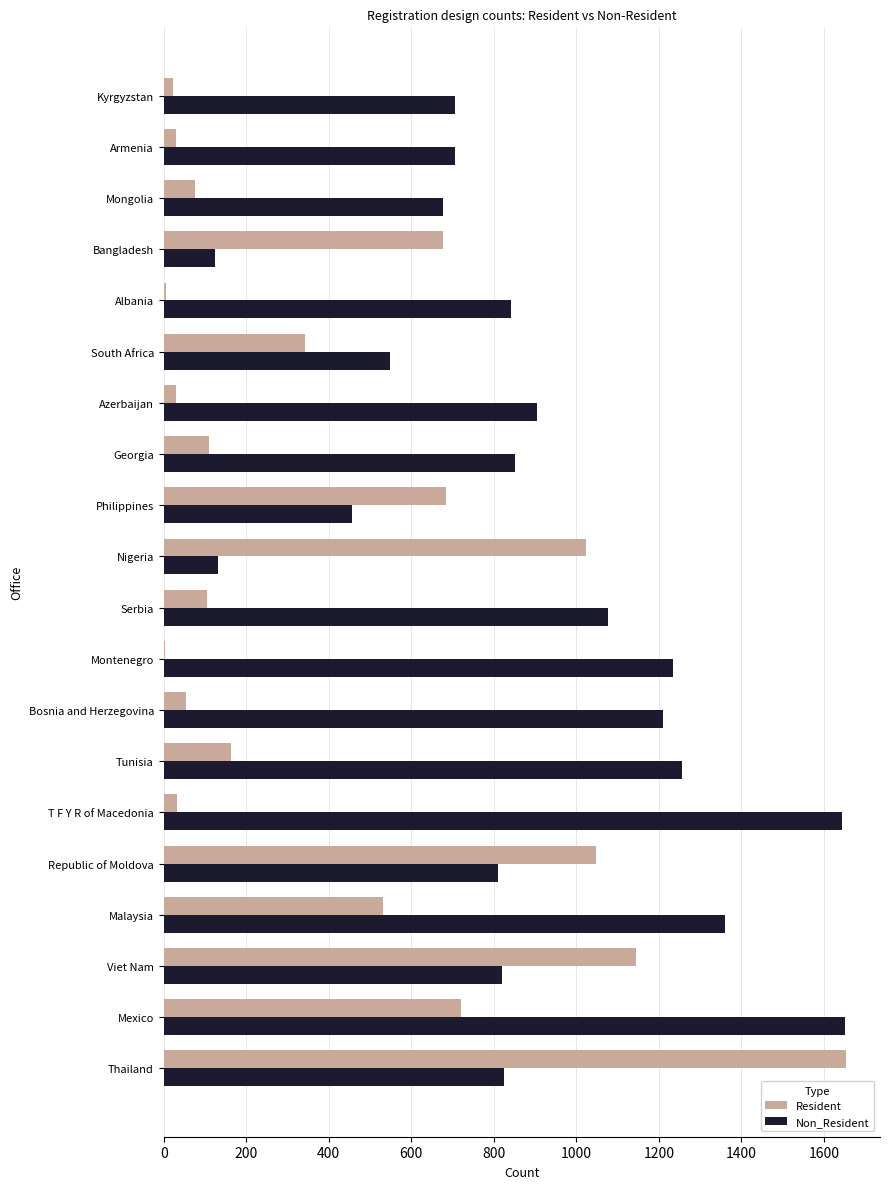

What is the total value across all series at Philippines?

1141